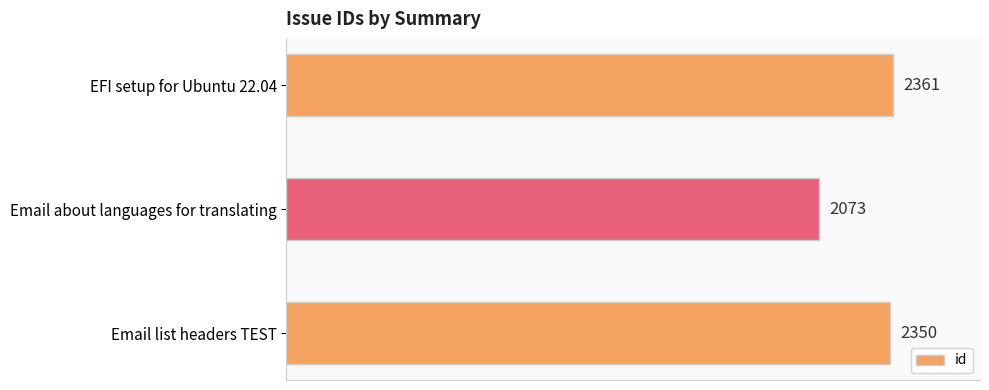

Approximately how many times larger is the value at Email about languages for translating compared to EFI setup for Ubuntu 22.04?

0.9